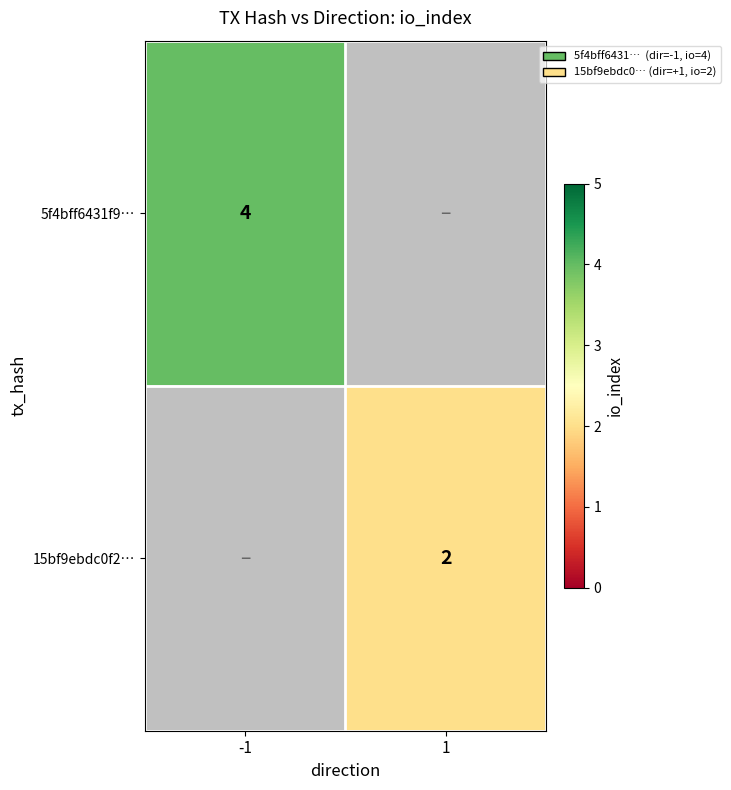

The value of 15bf9ebdc0f2… at 1 is 2. True or false?

True